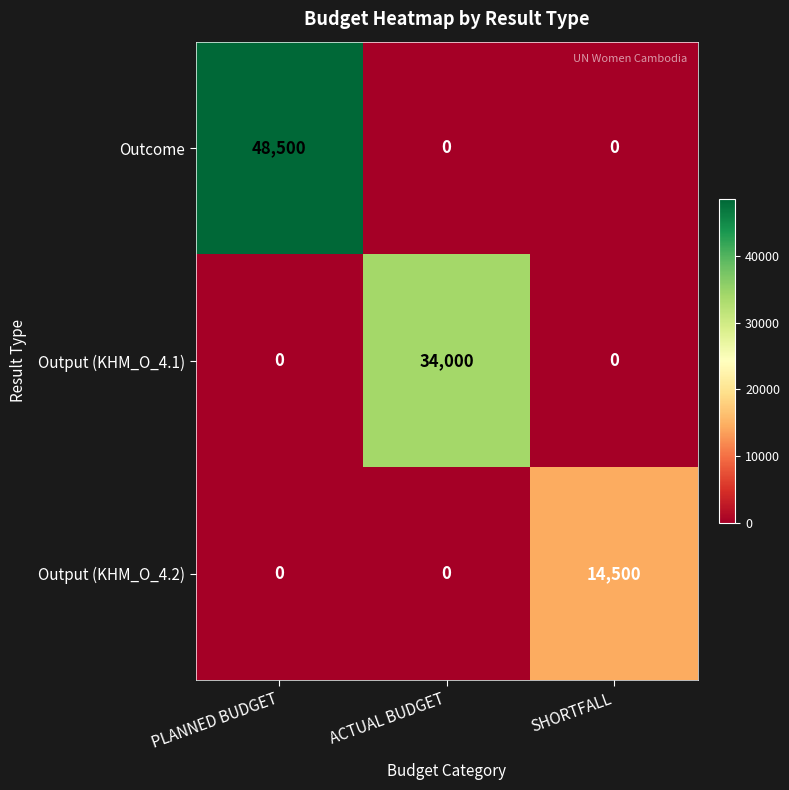

How many categories are shown in the chart?

3